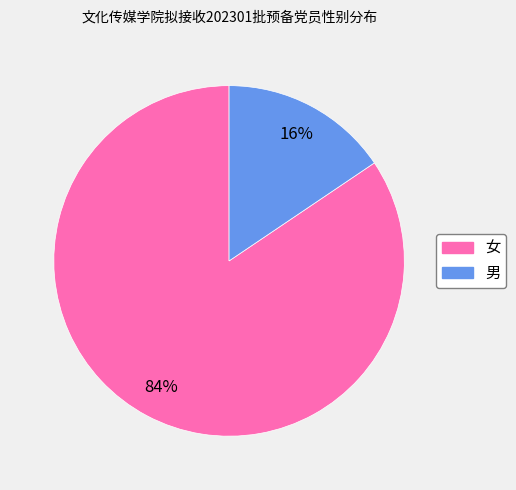

To the nearest percent, what is the average slice percentage?

50%